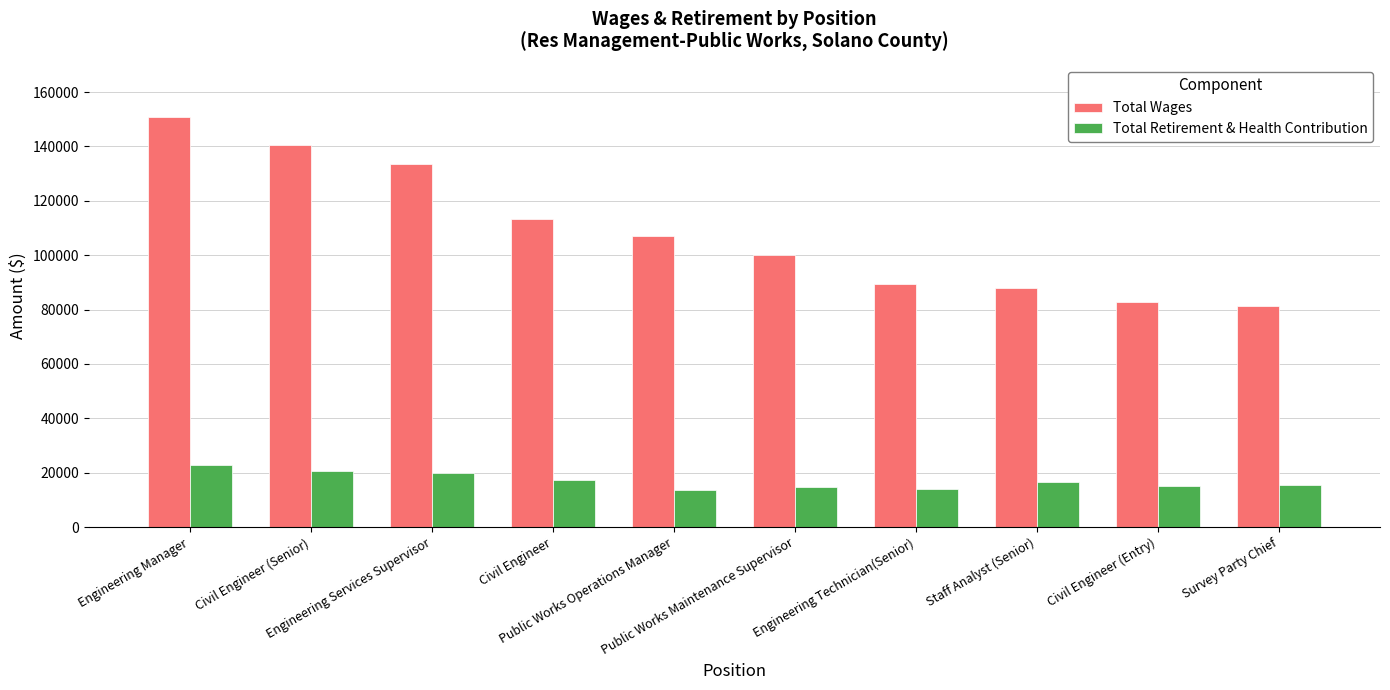

List the series in order of their overall mean, lowest first.

Total Retirement & Health Contribution, Total Wages